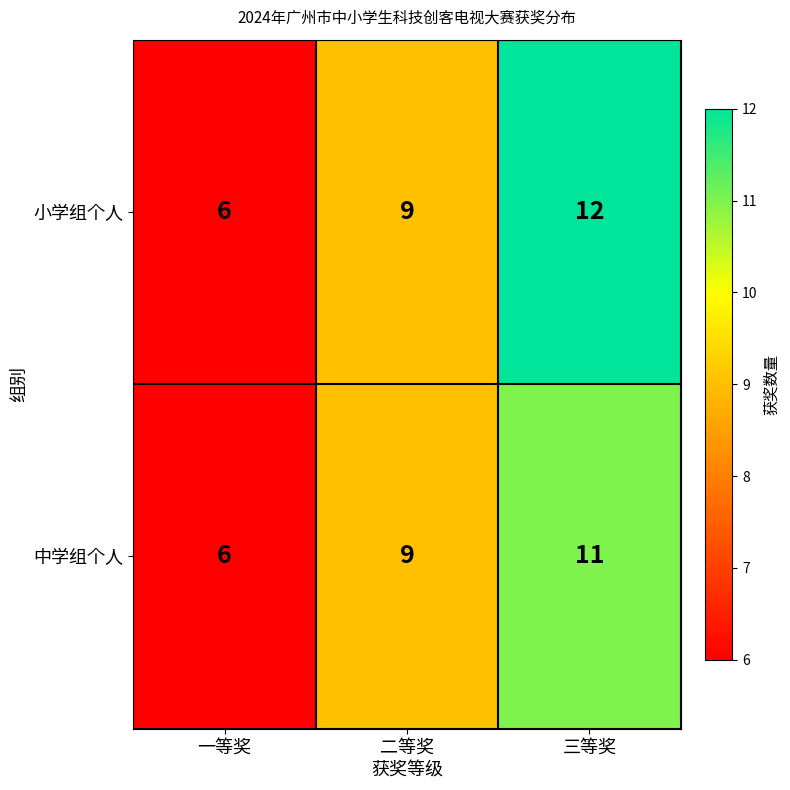

What is the minimum value for 小学组个人?

6